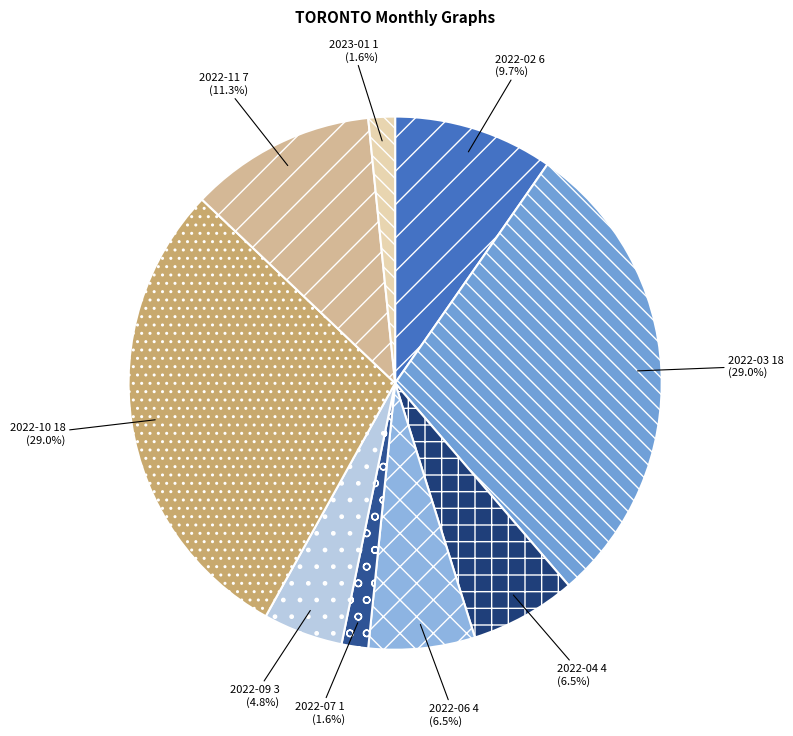

To the nearest percent, what is the difference between the largest and smallest slice percentages?

27%